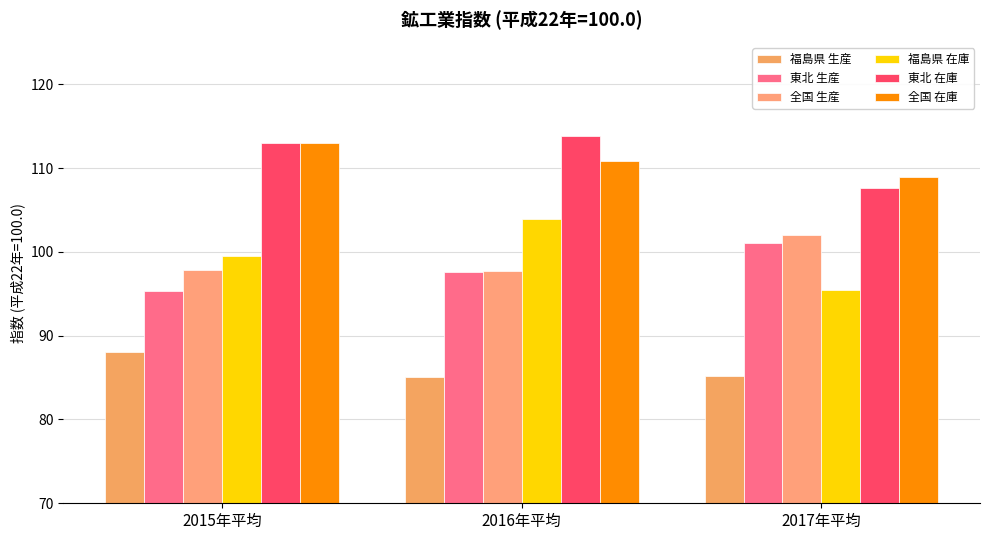

At 2017年平均, list the series in order from smallest to largest.

福島県 生産, 福島県 在庫, 東北 生産, 全国 生産, 東北 在庫, 全国 在庫